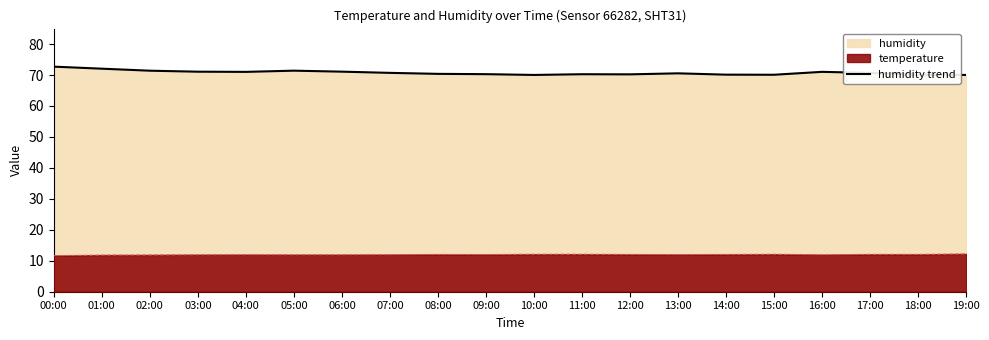

What is the average value?

70.8